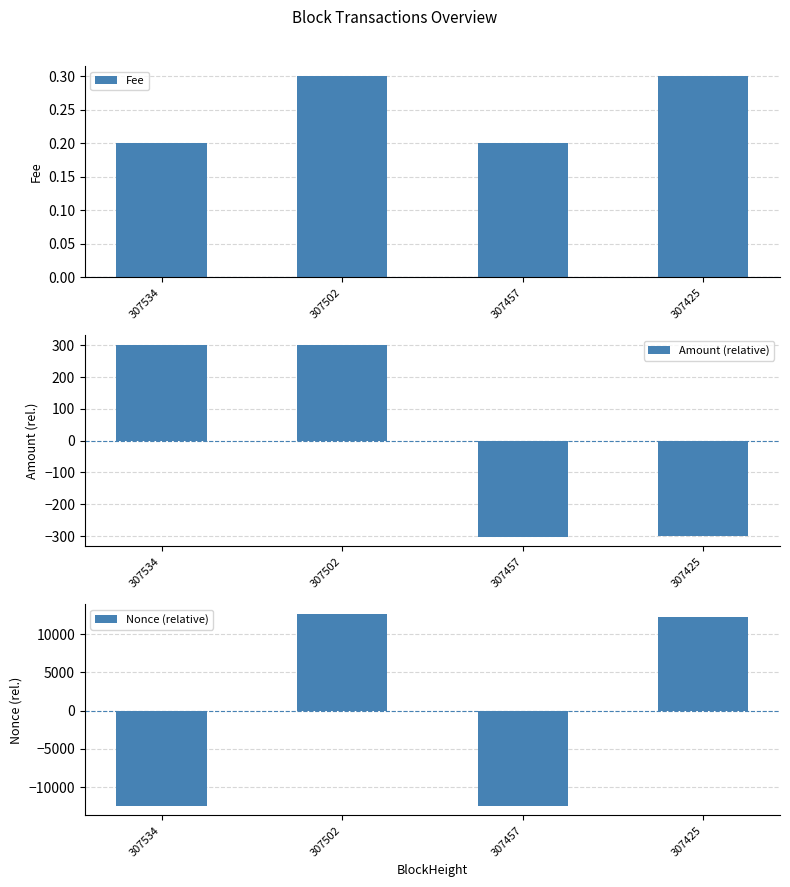

At which label does Amount (relative) reach its peak?

307502